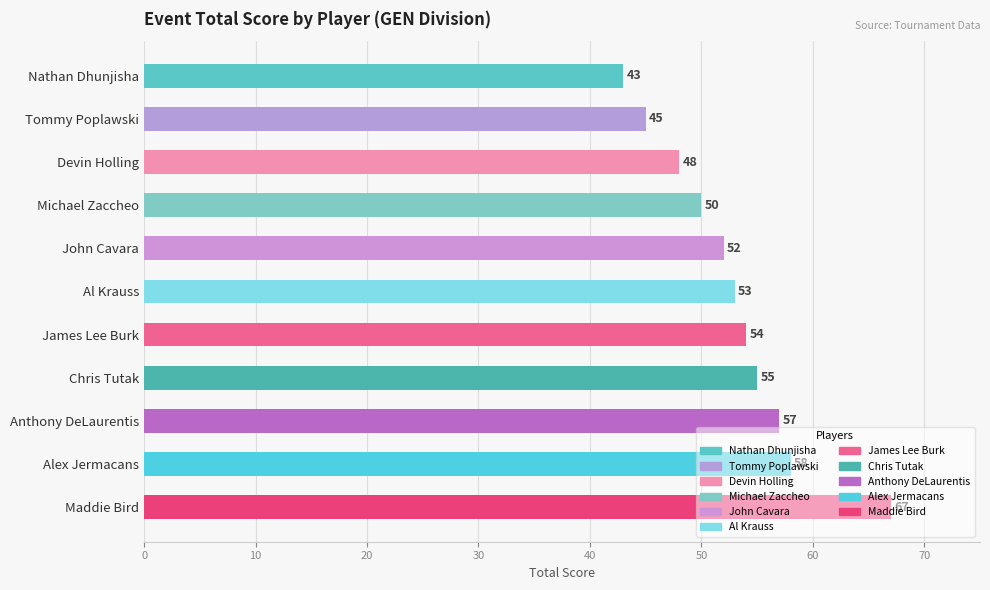

How many series are shown in this chart?

1